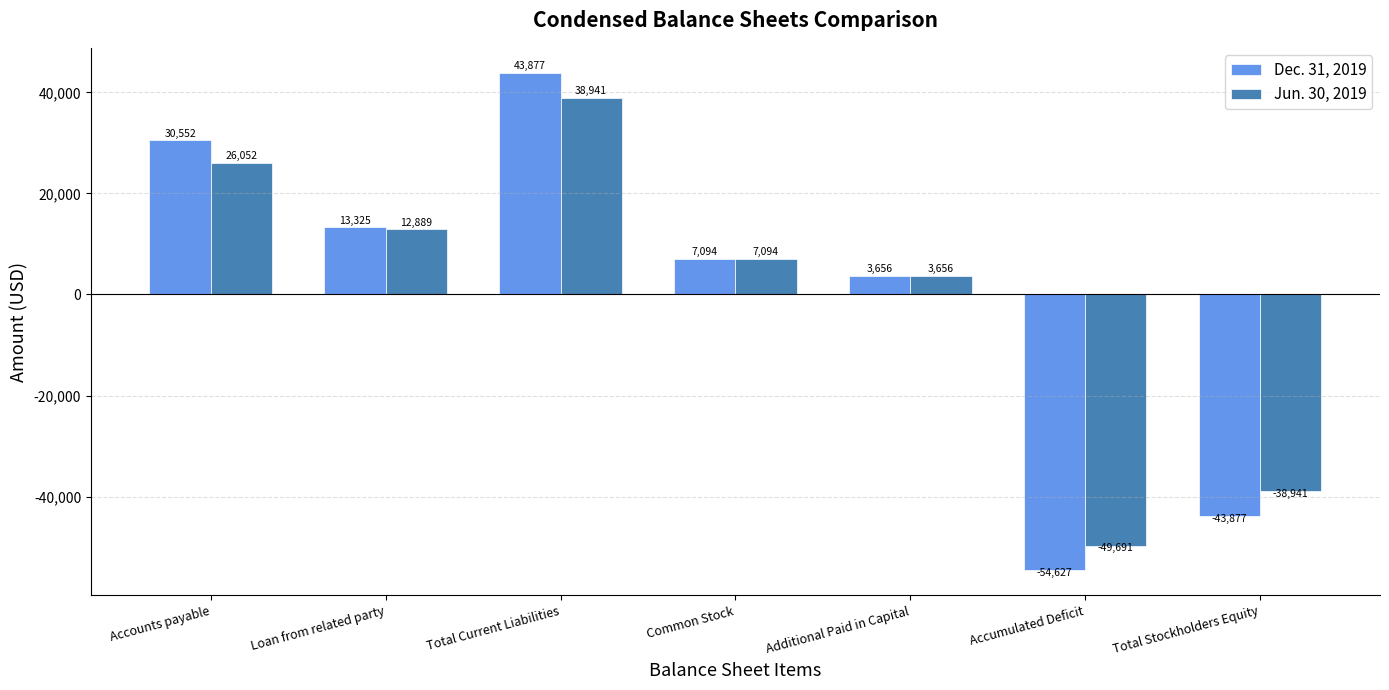

At which label does Jun. 30, 2019 reach its minimum?

Accumulated Deficit